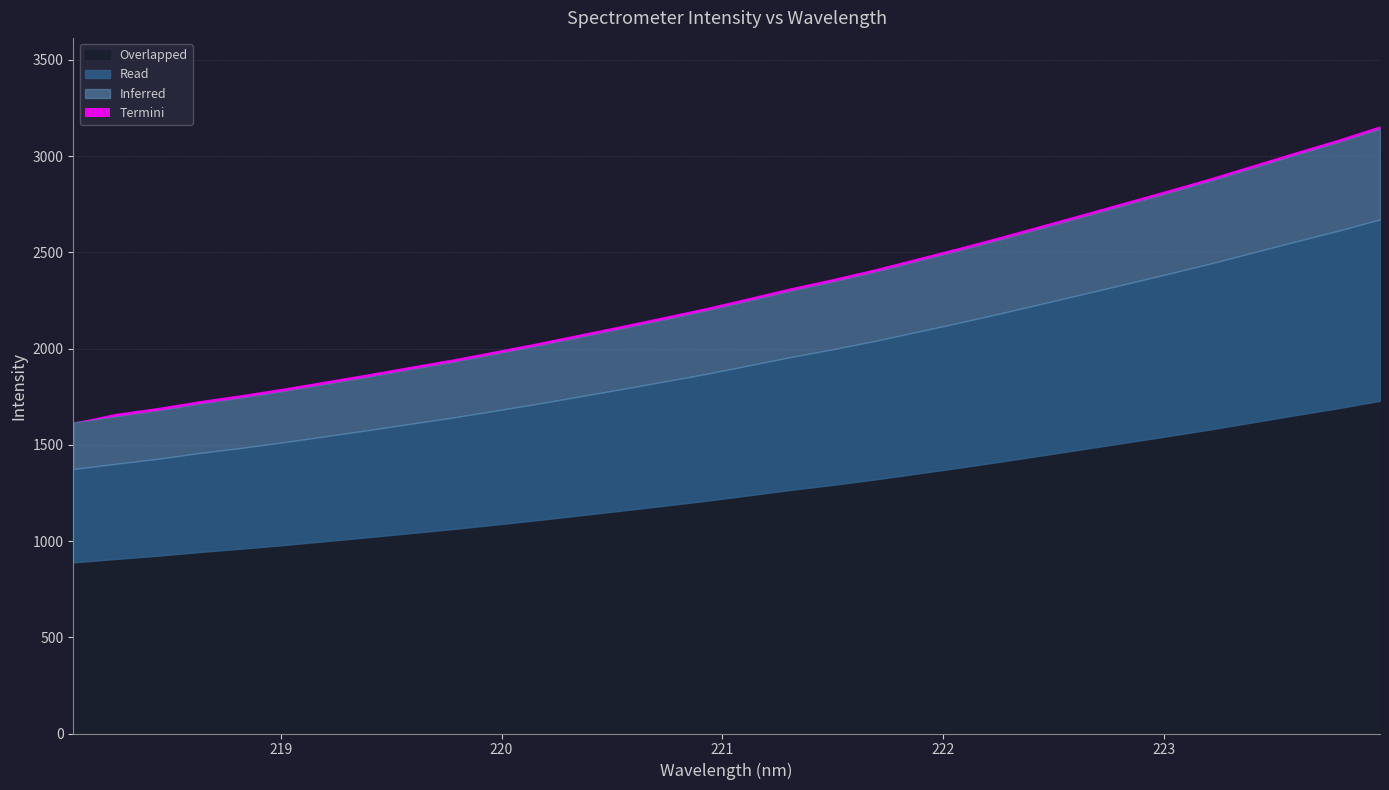

The value at 219.7801 is 1931.6. True or false?

True